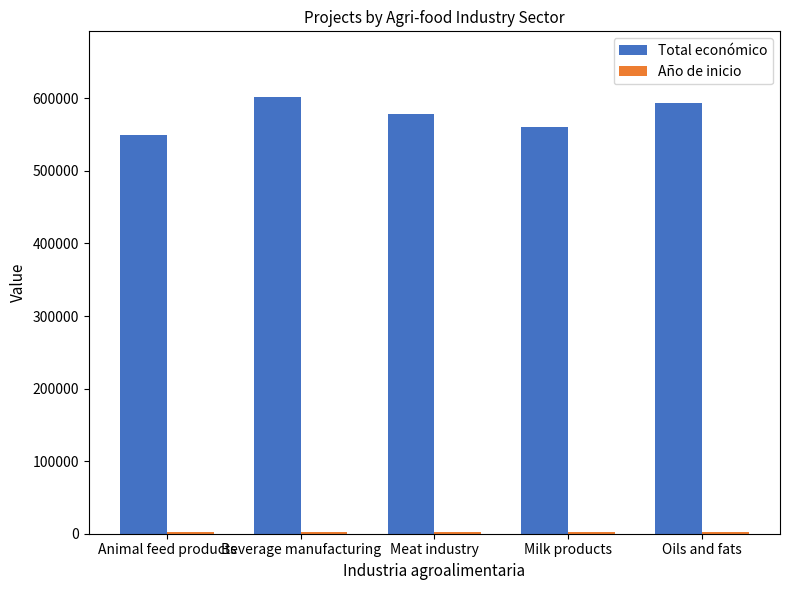

The value of Total económico at Beverage manufacturing is 417532.1. True or false?

False